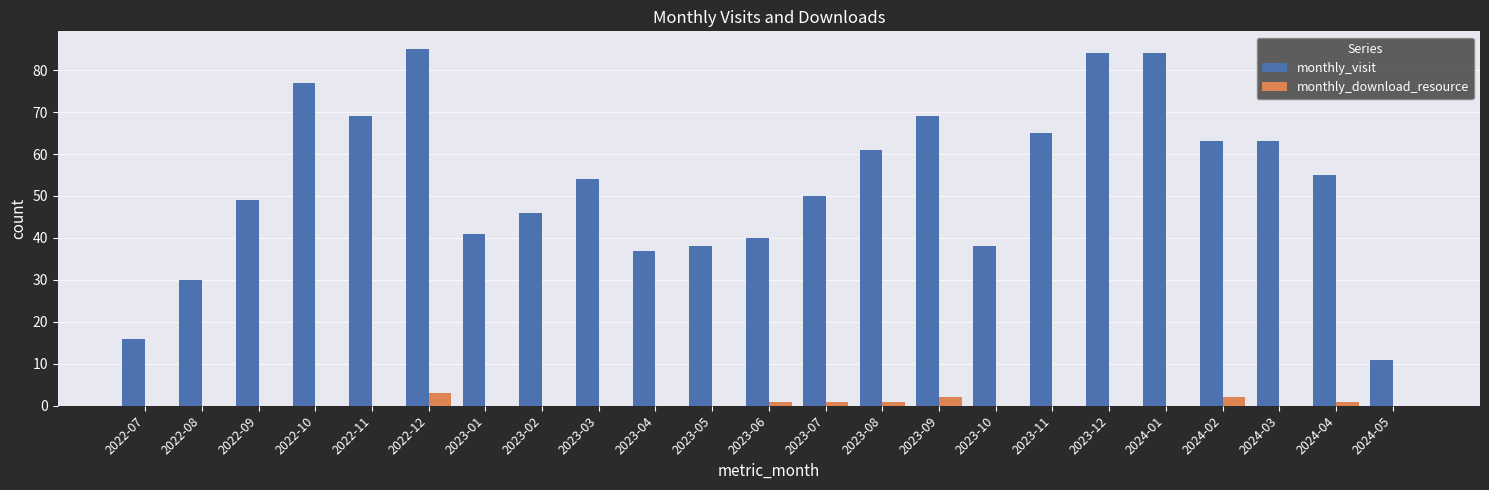

The monthly_download_resource series shows 1 at 2023-08. True or false?

True